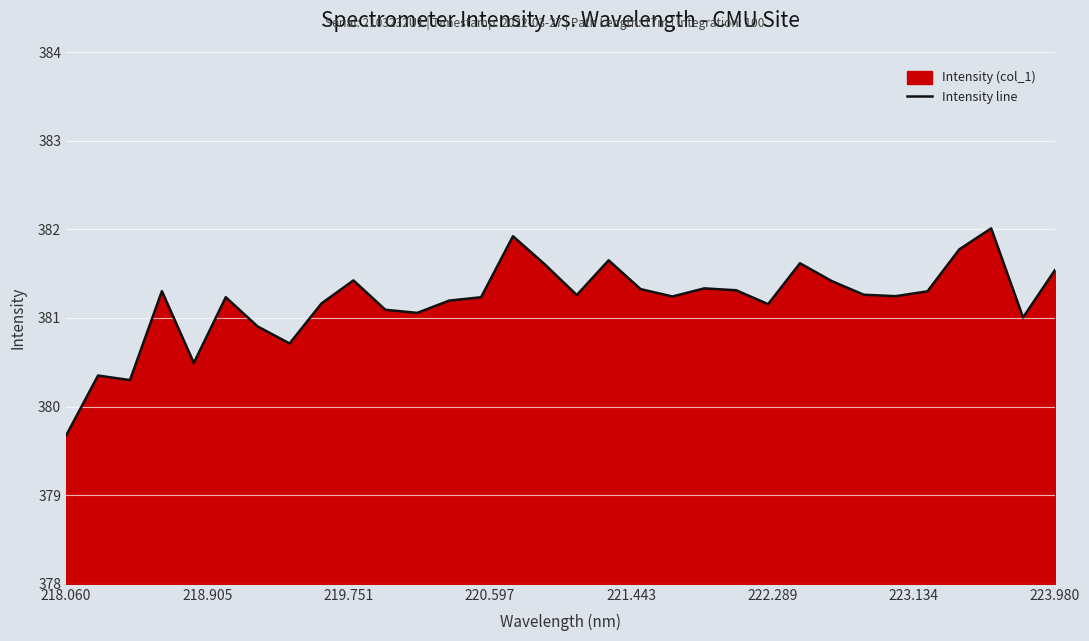

What is the minimum value shown in the chart?

379.7